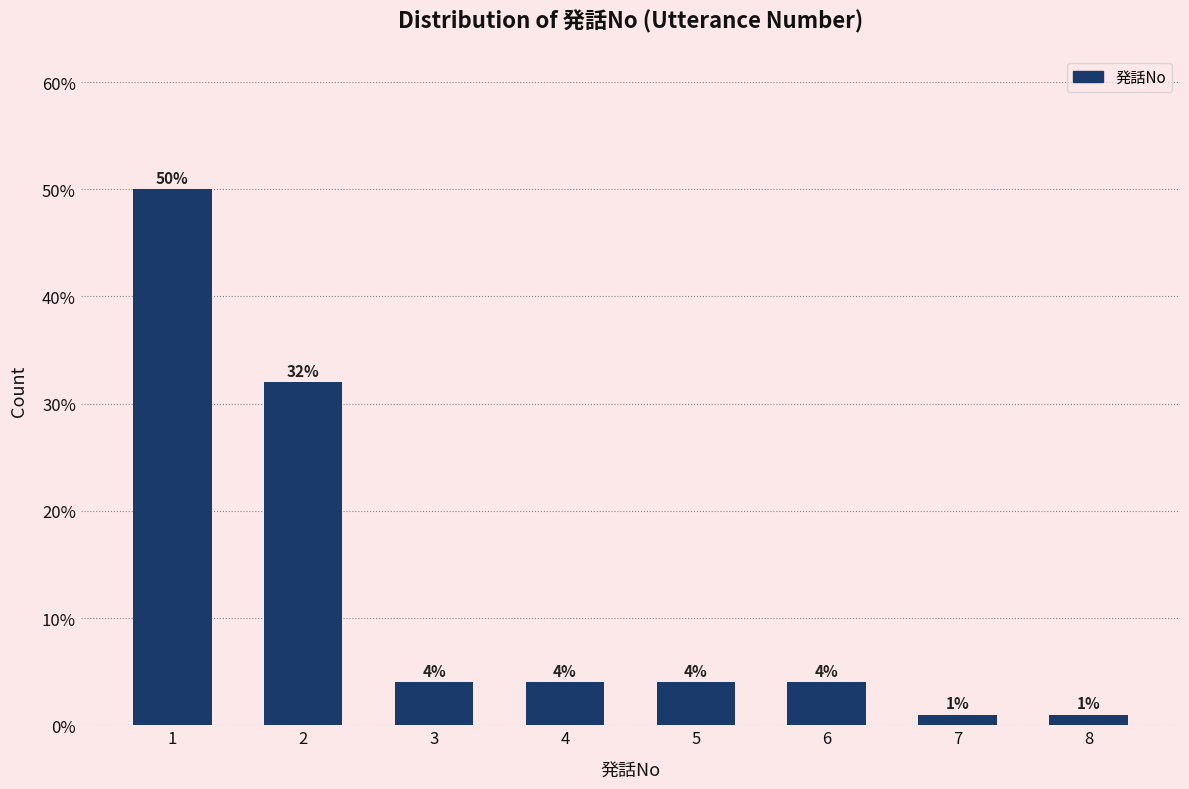

Reading left to right, extract all data points from this chart.

50	32	4	4	4	4	1	1